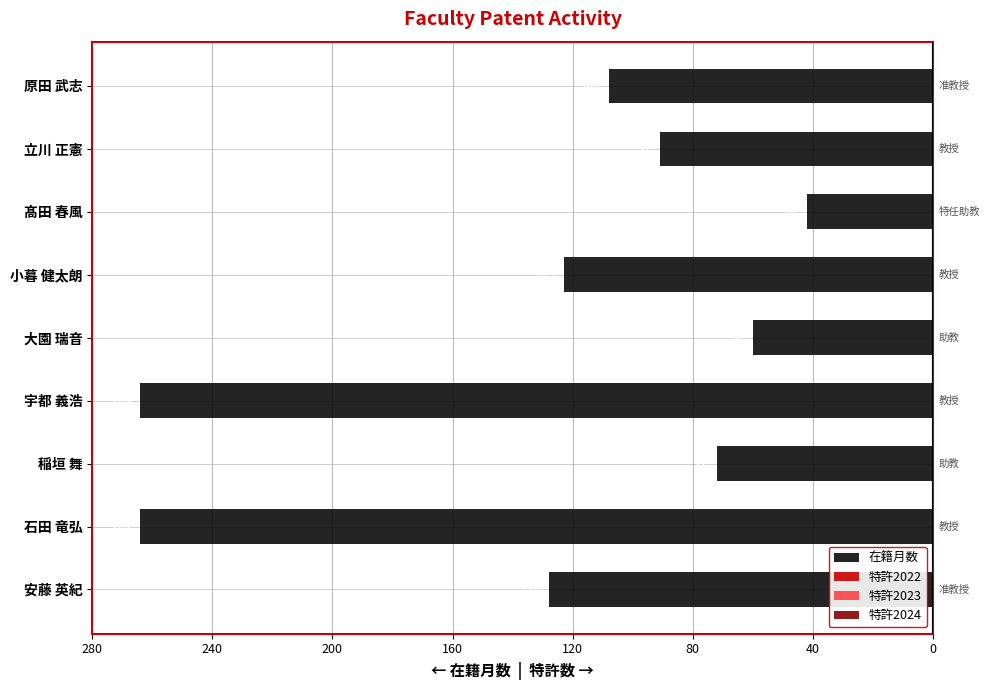

Are the bars horizontal?

Yes